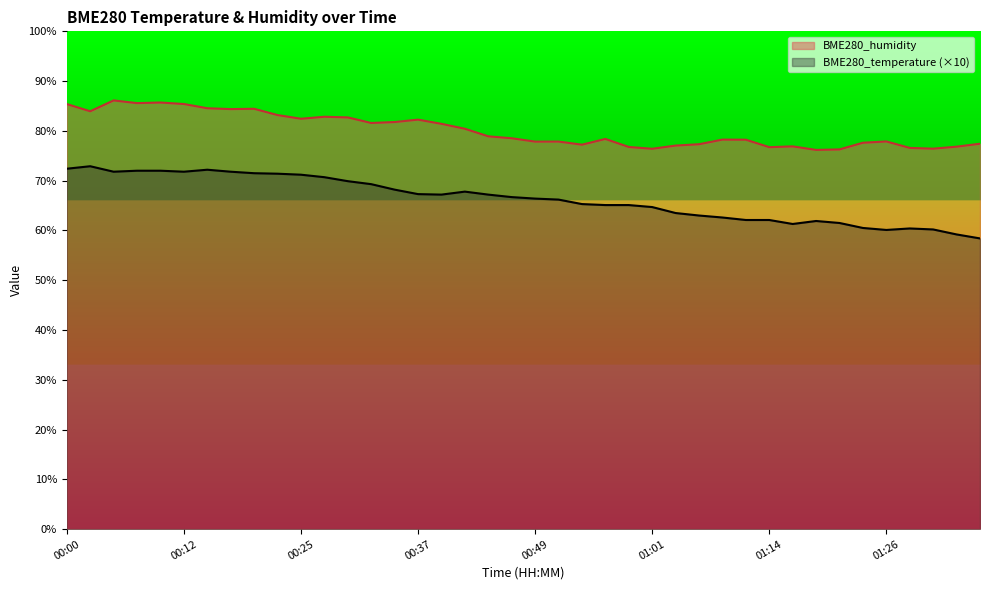

What is the highest value of the BME280_temperature series?

72.9